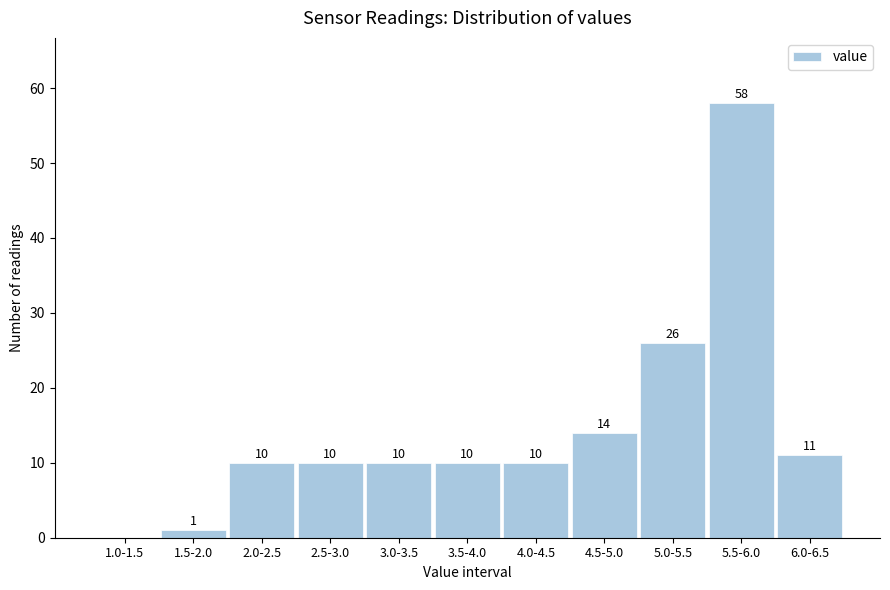

Reading left to right, list all the values displayed in this chart.

1.0-1.5=0	1.5-2.0=1	2.0-2.5=10	2.5-3.0=10	3.0-3.5=10	3.5-4.0=10	4.0-4.5=10	4.5-5.0=14	5.0-5.5=26	5.5-6.0=58	6.0-6.5=11